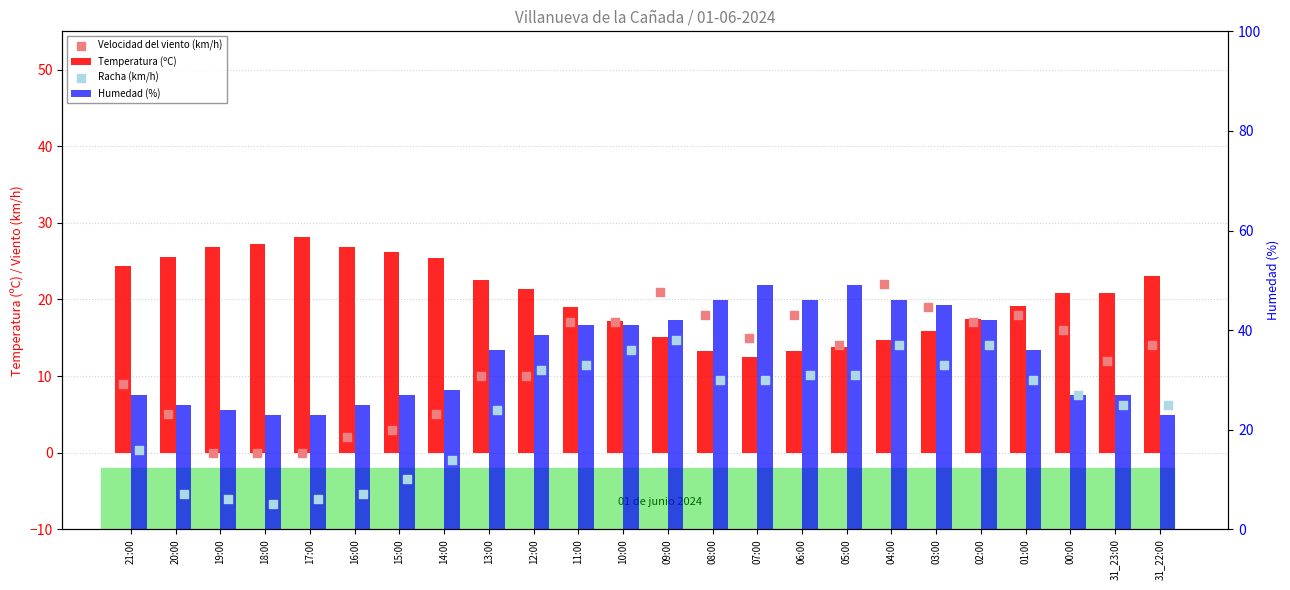

Which series contains the highest Y value?

Humedad (%)